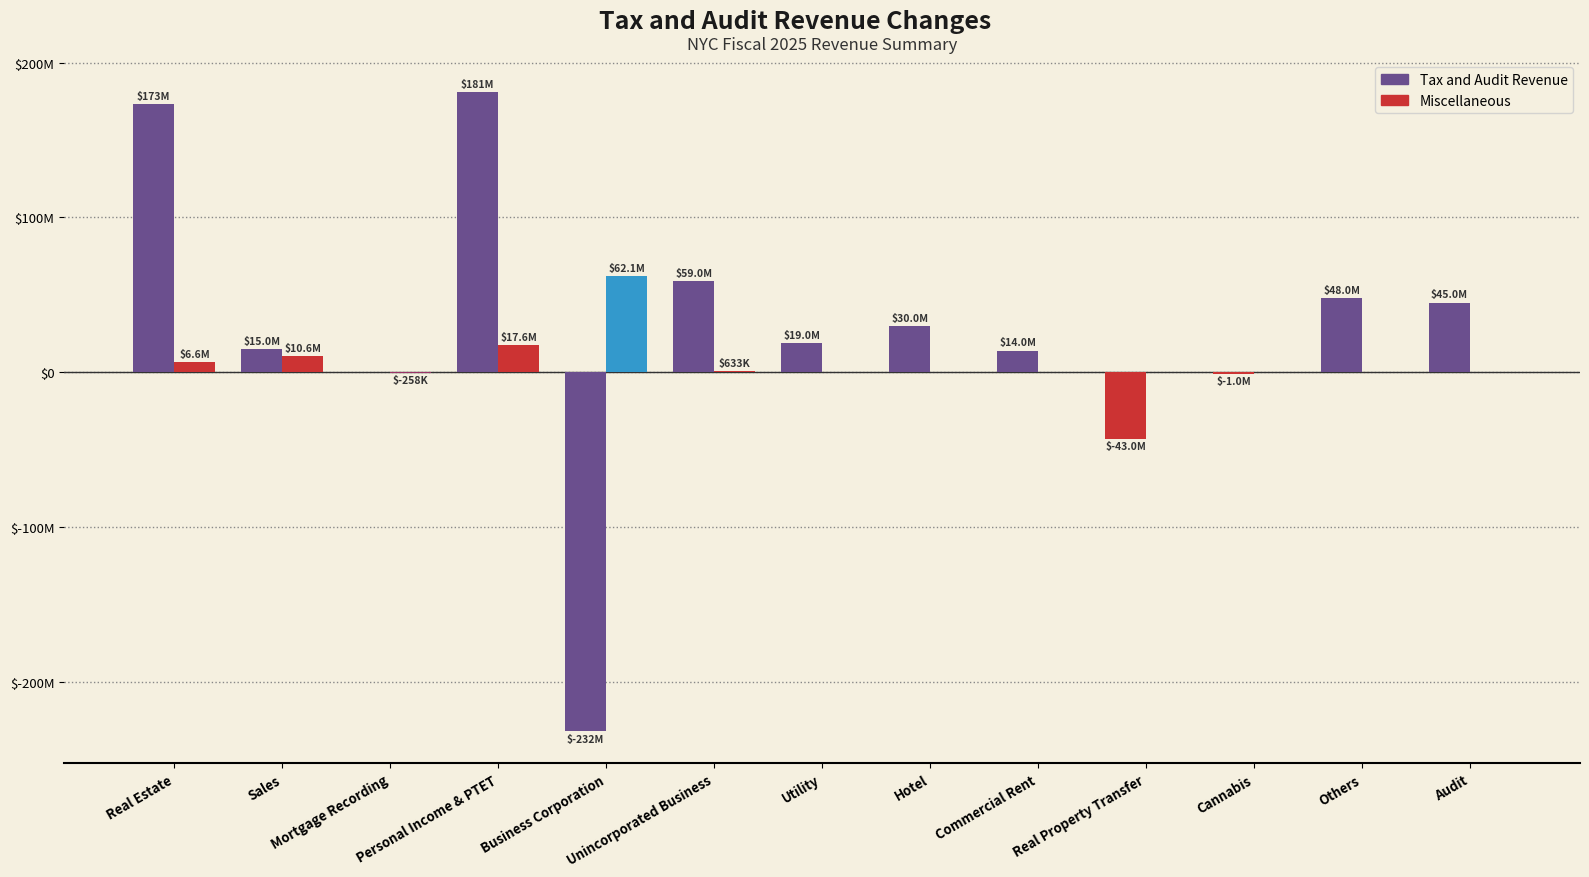

Reading left to right, transcribe all the data shown in this chart.

Tax and Audit Revenue: Real Estate=173000000	Sales=15000000	Mortgage Recording=0	Personal Income & PTET=181000000	Business Corporation=-232000000	Unincorporated Business=59000000	Utility=19000000	Hotel=30000000	Commercial Rent=14000000	Real Property Transfer=-43000000	Cannabis=-1000000	Others=48000000	Audit=45000000
Miscellaneous: Real Estate=6622000	Sales=10570000	Mortgage Recording=-258000	Personal Income & PTET=17619000	Business Corporation=62055000	Unincorporated Business=633000	Utility=0	Hotel=0	Commercial Rent=0	Real Property Transfer=0	Cannabis=0	Others=0	Audit=0